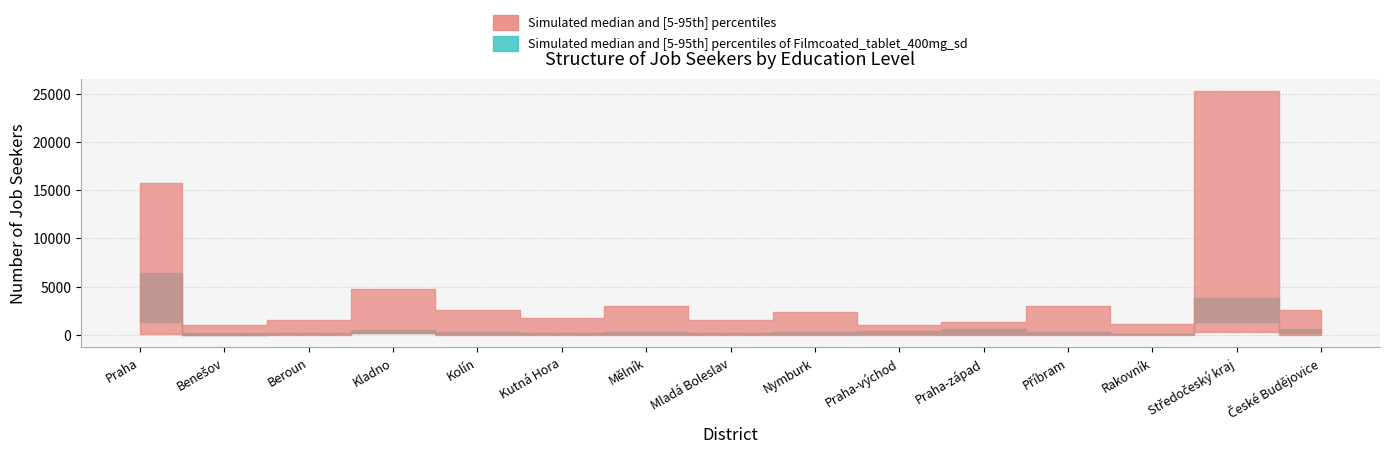

True or false: vs and zakladni cross at least once.

False